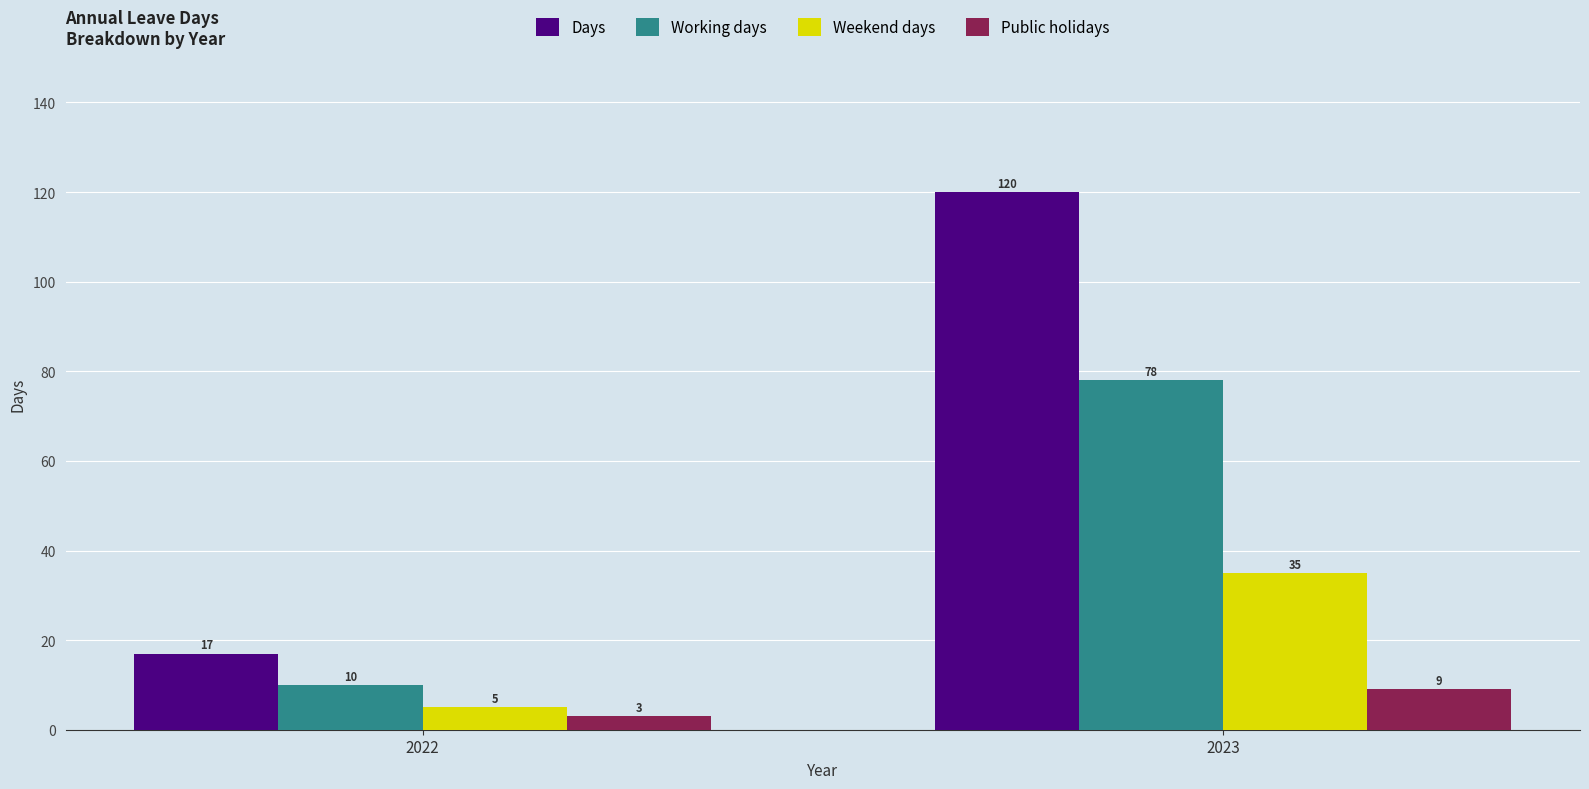

What is the difference between the highest and lowest values at 2023?

111